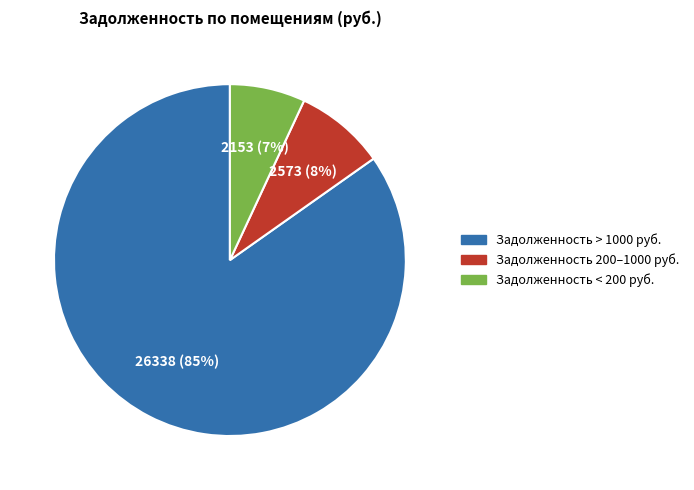

To the nearest percent, what is the difference between the largest and smallest slice percentages?

78%